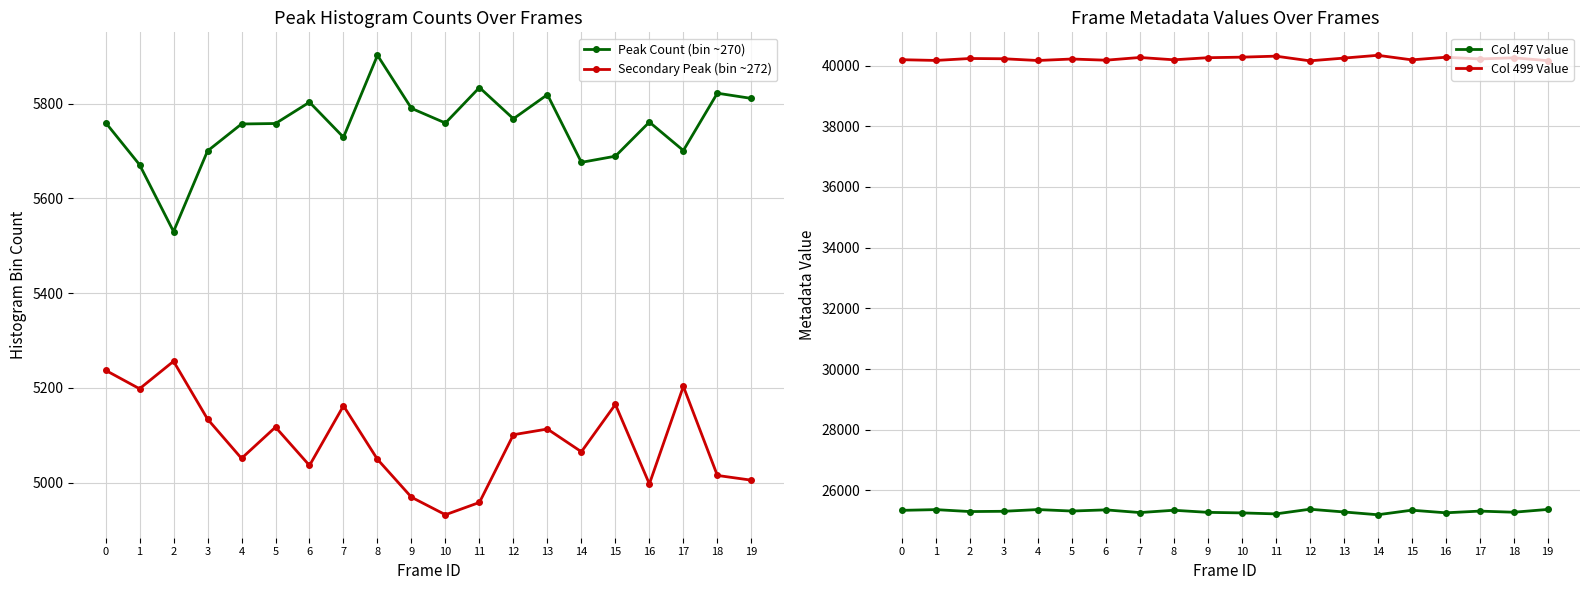

The Secondary Peak (bin ~272) series shows 3410 at 10. True or false?

False